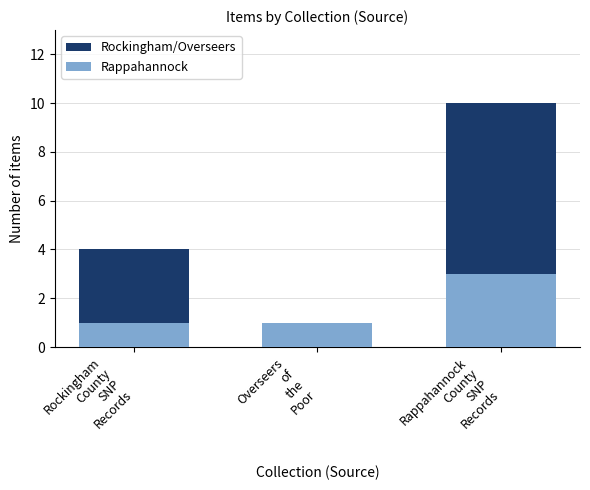

What is the sum of all Rappahannock values?

5